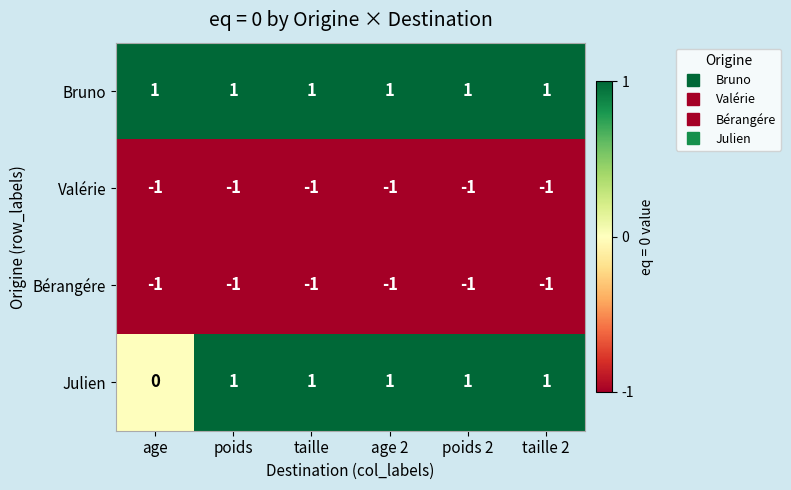

Reading left to right, what are all the values shown in this chart?

Bruno: age=1	poids=1	taille=1	age 2=1	poids 2=1	taille 2=1
Valérie: age=-1	poids=-1	taille=-1	age 2=-1	poids 2=-1	taille 2=-1
Bérangére: age=-1	poids=-1	taille=-1	age 2=-1	poids 2=-1	taille 2=-1
Julien: age=0	poids=1	taille=1	age 2=1	poids 2=1	taille 2=1